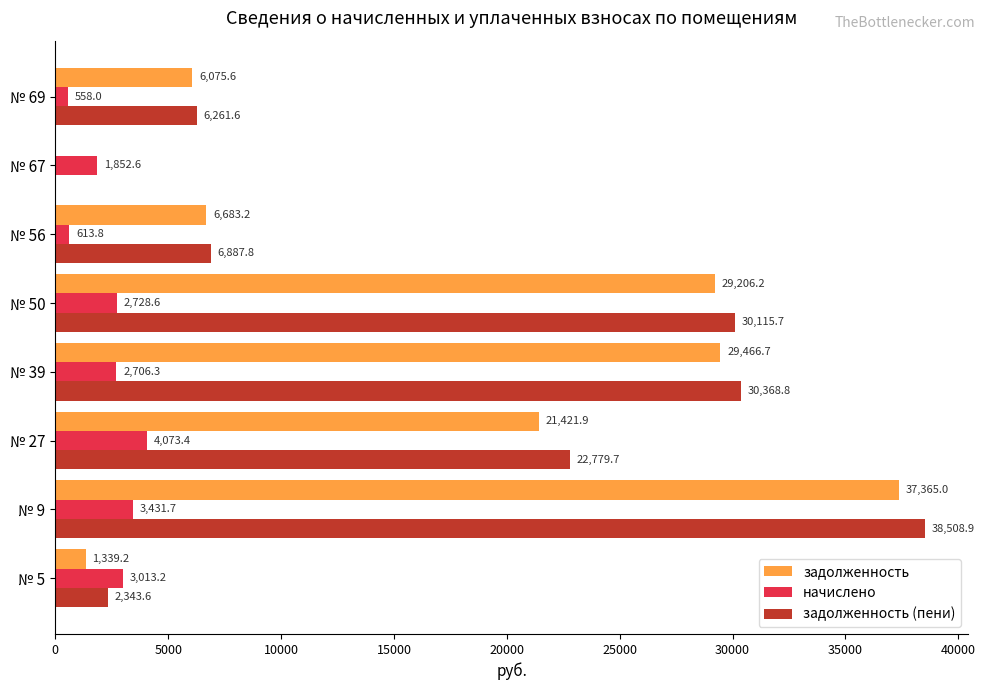

Which series has the widest spread of values?

задолженность (пени)